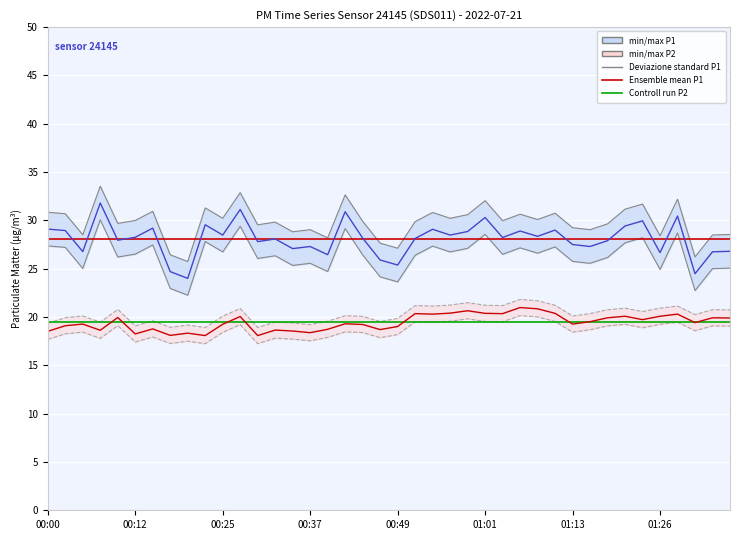

At how many categories does at least one series exceed 27?

40